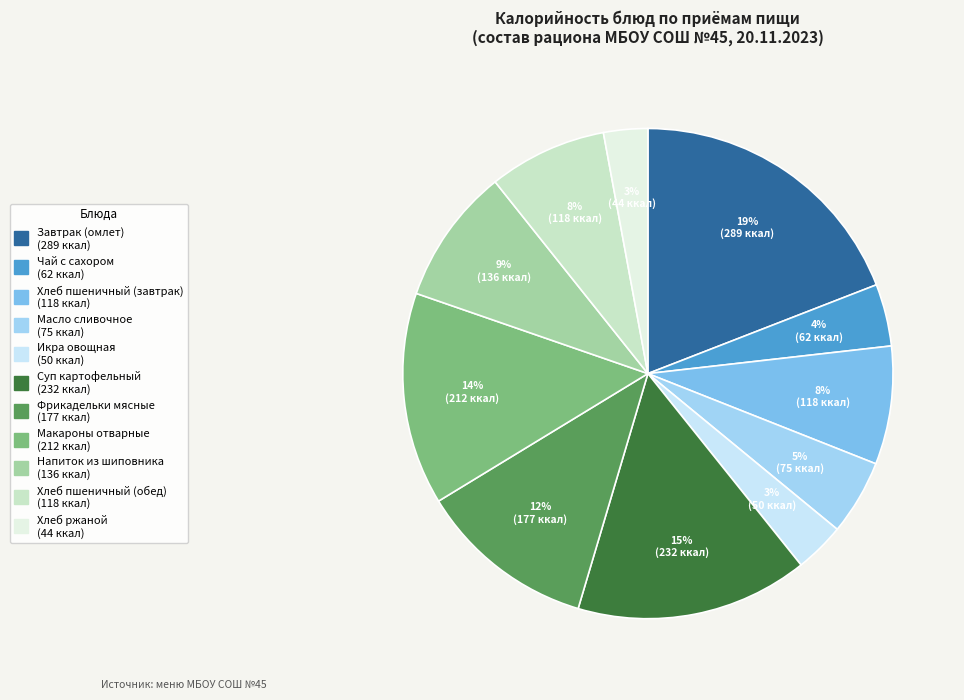

Is there a majority slice in this chart?

No